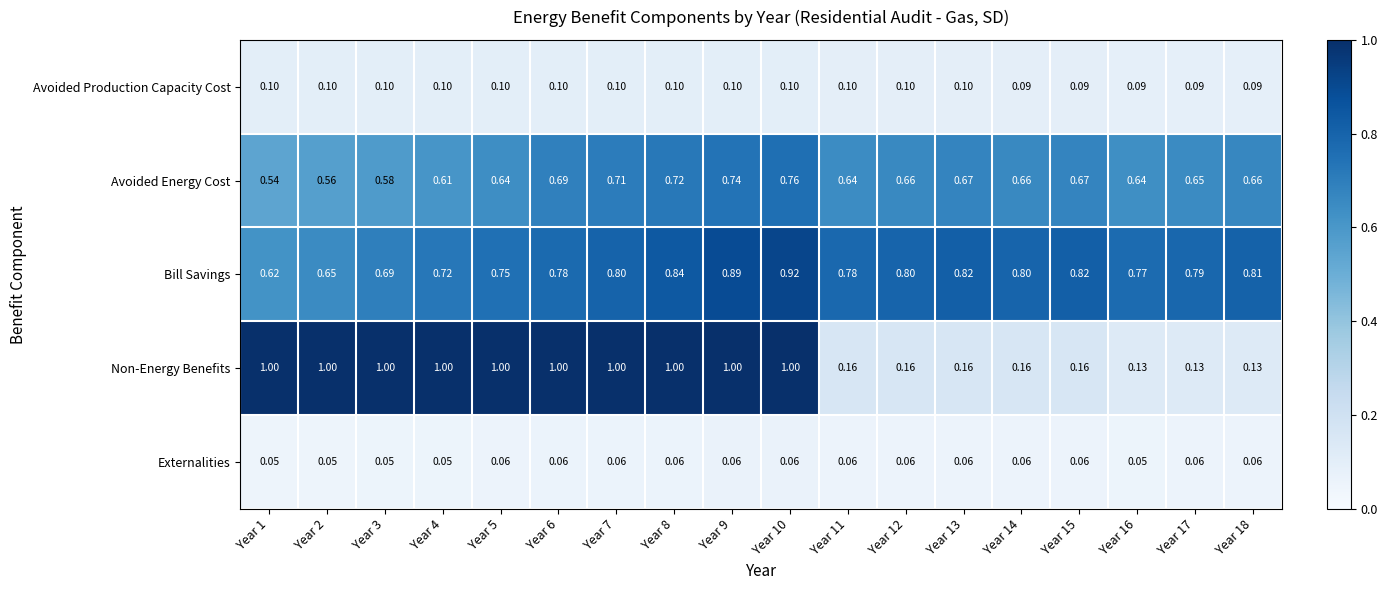

Which series has the widest spread of values?

Non-Energy Benefits